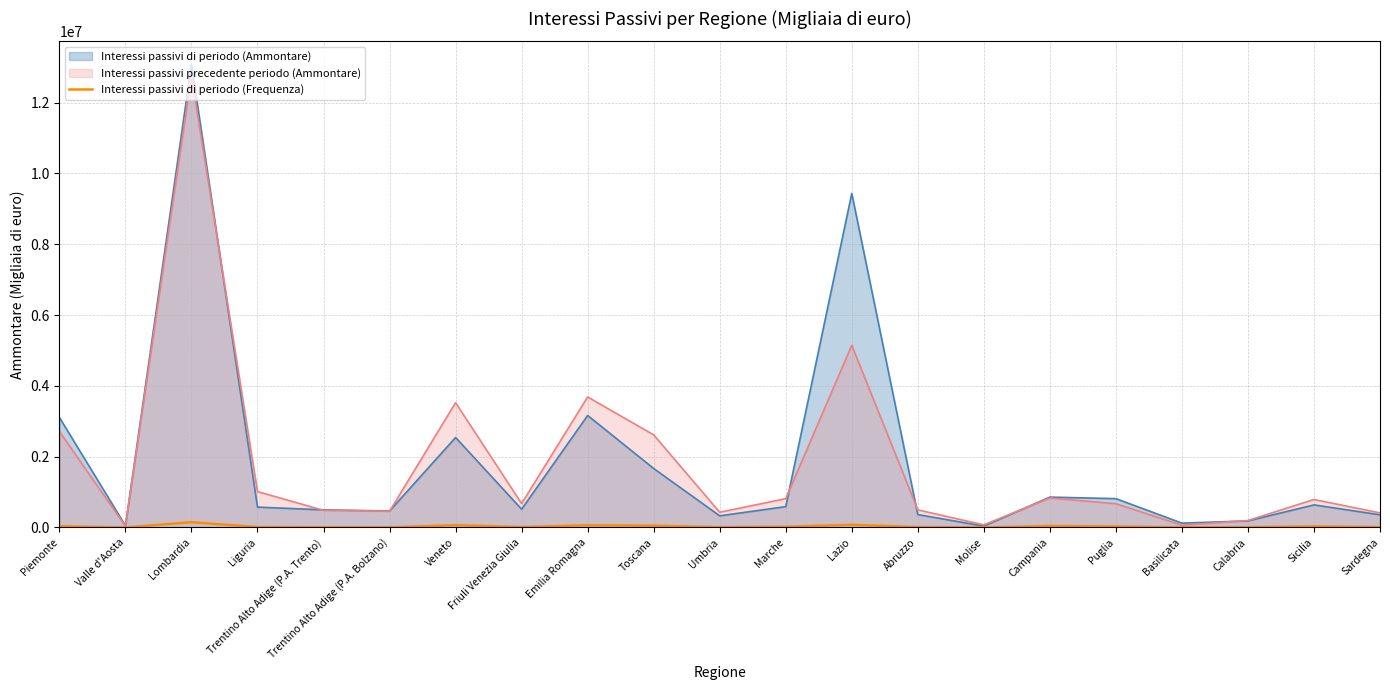

Where is the first local maximum?

Lombardia